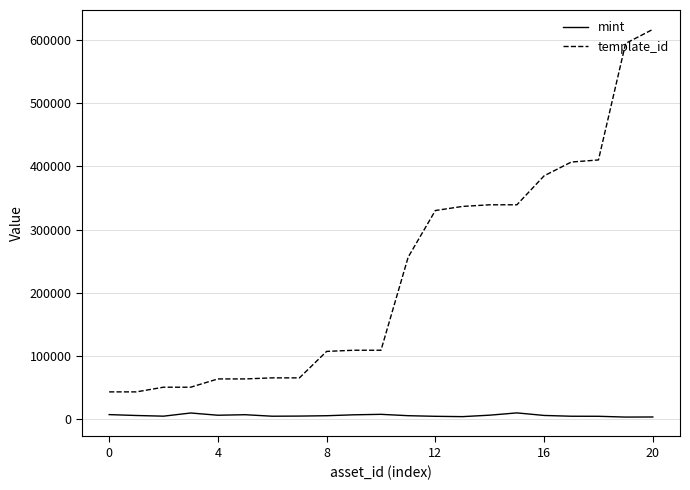

What is the minimum value for template_id?

42420